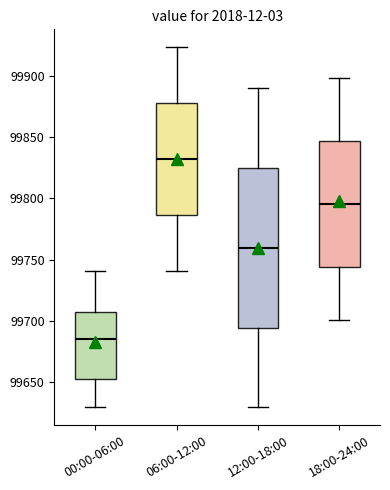

Which box is the tallest, from its lower edge to its upper edge?

12:00-18:00